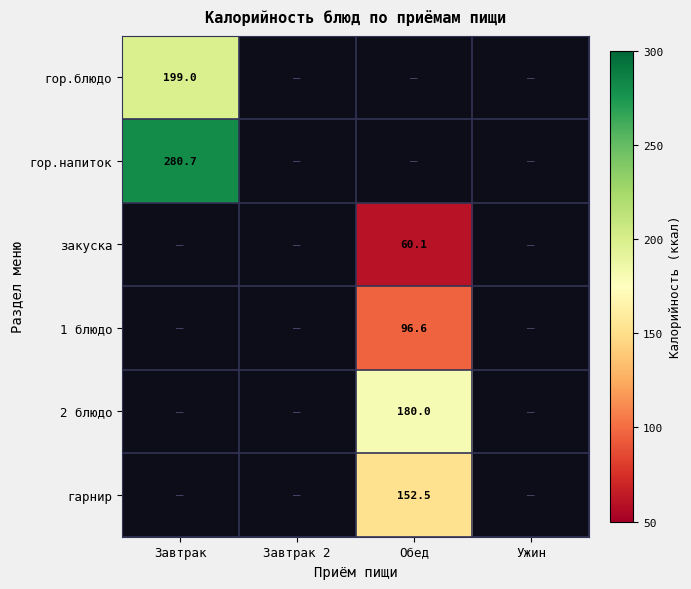

True or false: гор.блюдо has a value of 199.0 at Завтрак.

True